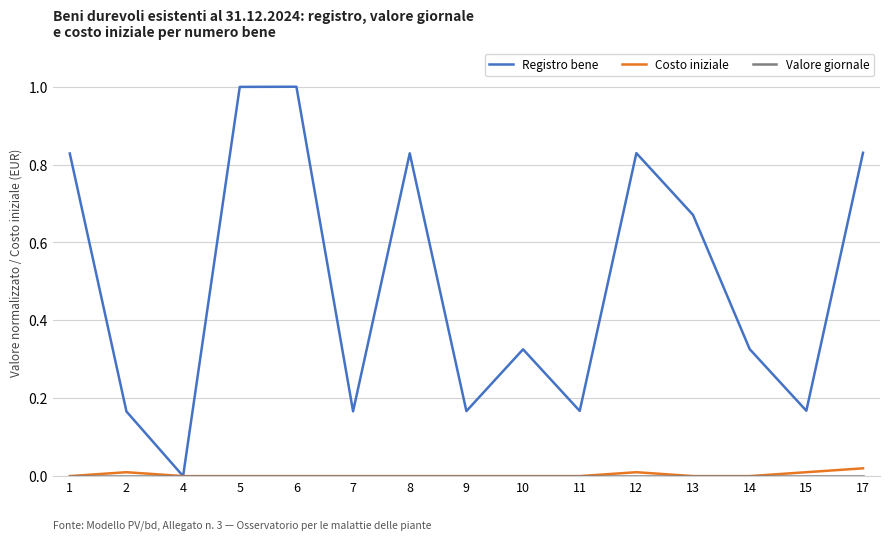

True or false: Registro bene has more than 2 points higher than both neighbors.

True